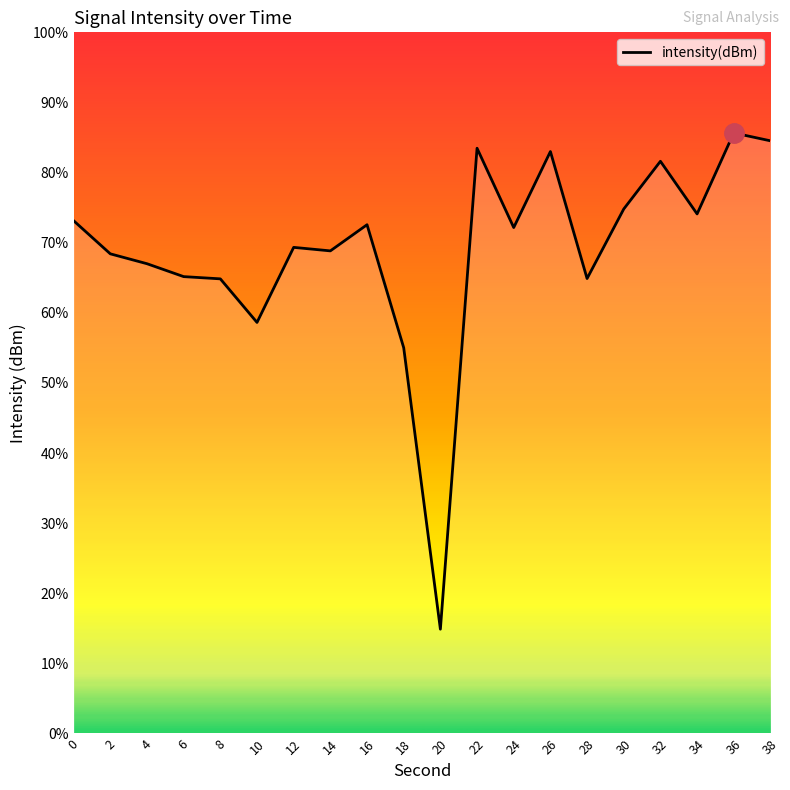

Which has a higher value, 28 or 10?

28